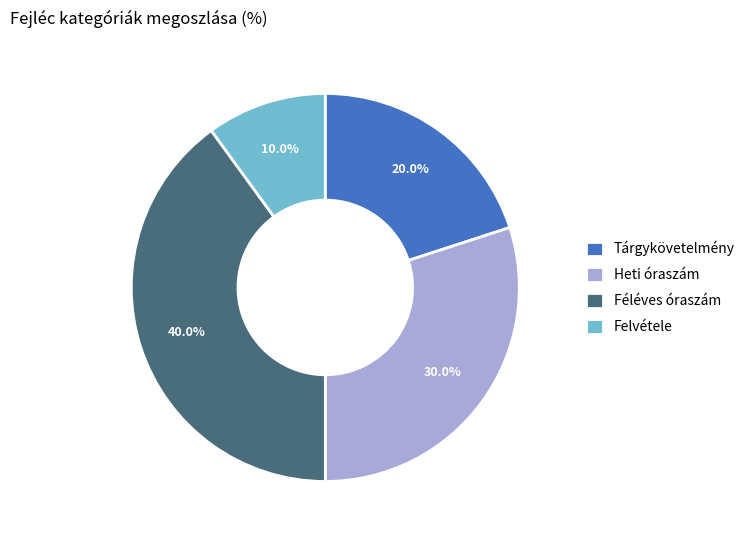

How many slices are in this pie chart?

4